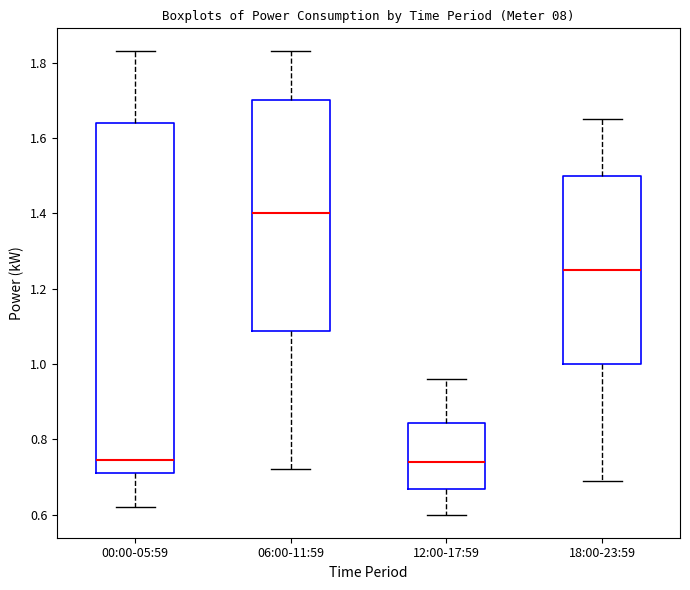

Which box is the tallest, from its lower edge to its upper edge?

00:00-05:59